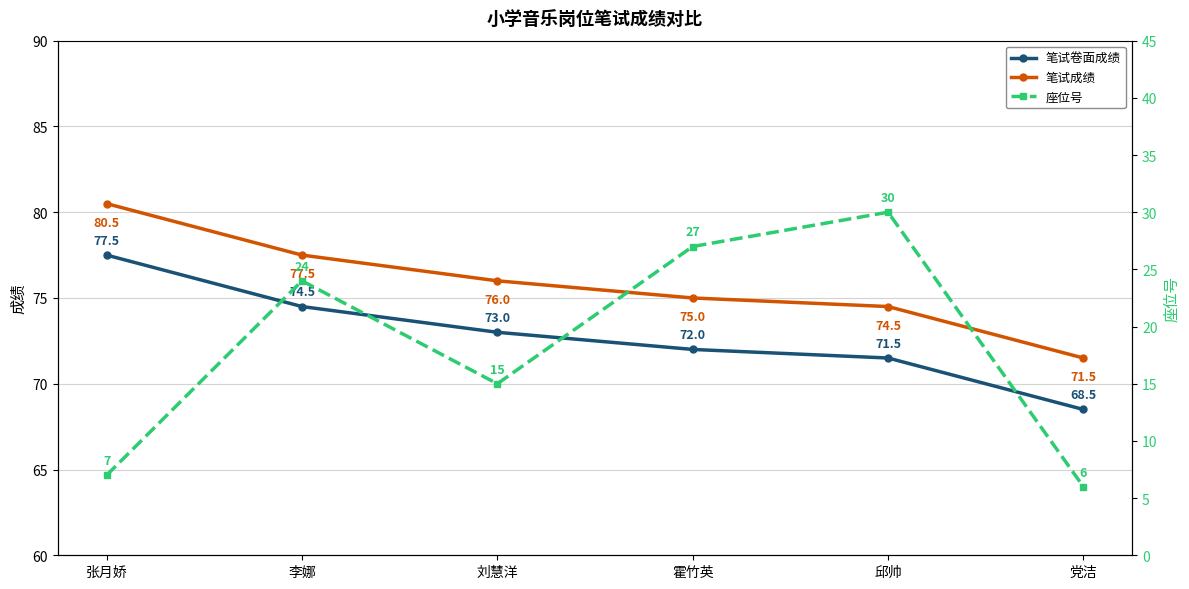

Reading right to left, list all the values displayed in this chart.

笔试卷面成绩: 68.5	71.5	72.0	73.0	74.5	77.5
笔试成绩: 71.5	74.5	75.0	76.0	77.5	80.5
座位号: 6.0	30.0	27.0	15.0	24.0	7.0